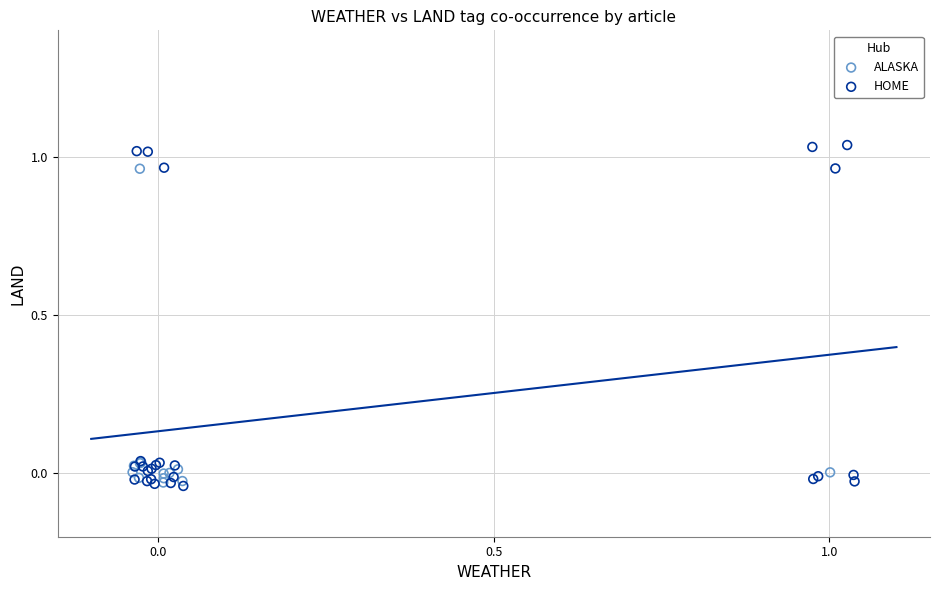

What are all the series names shown in the legend?

ALASKA, HOME